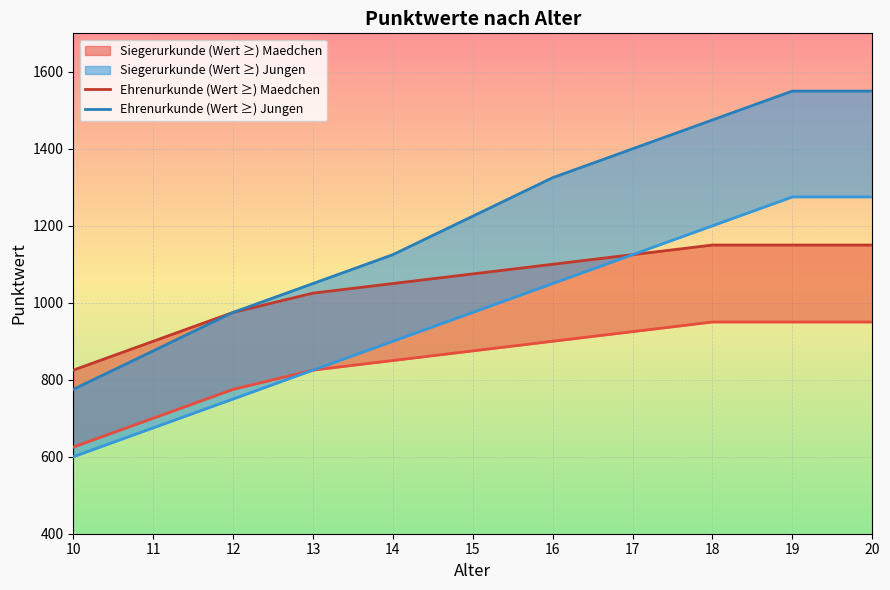

What is the difference between the second highest and minimum values in the Ehrenurkunde (Wert ≥) Jungen series?

775